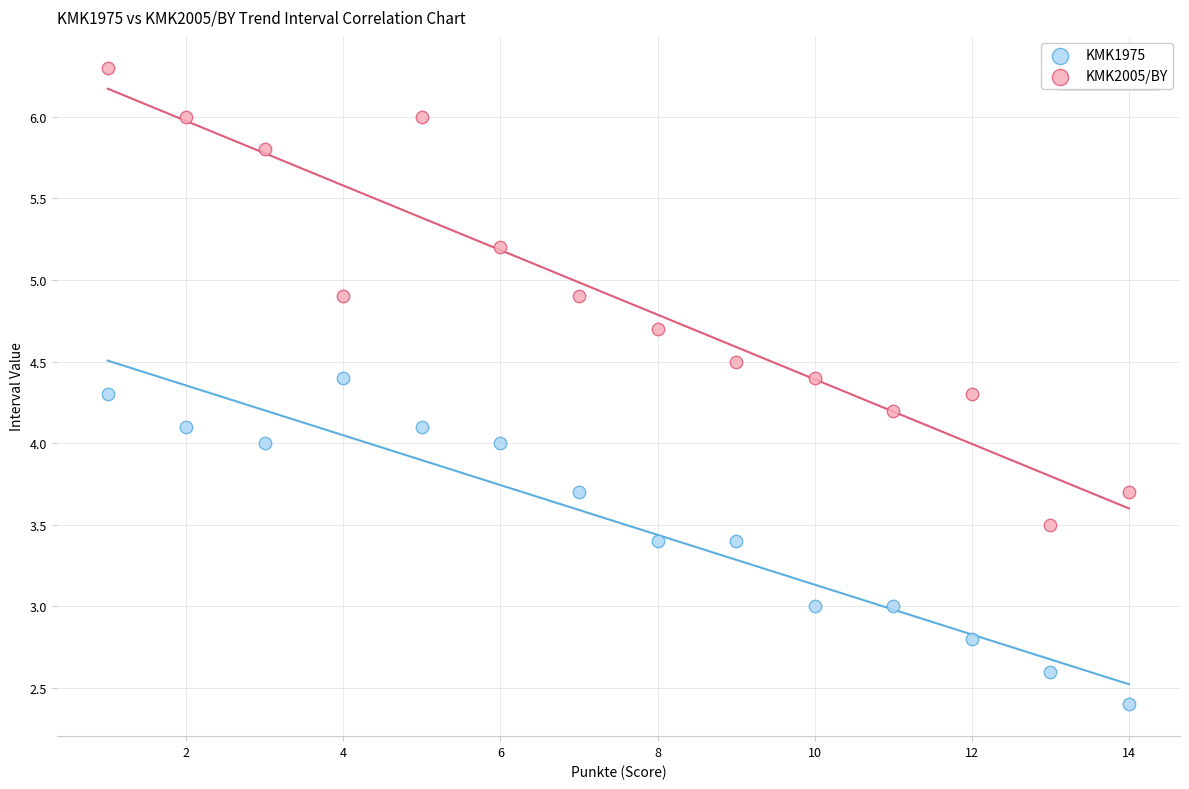

Which series has the largest Y range (max minus min)?

KMK2005/BY